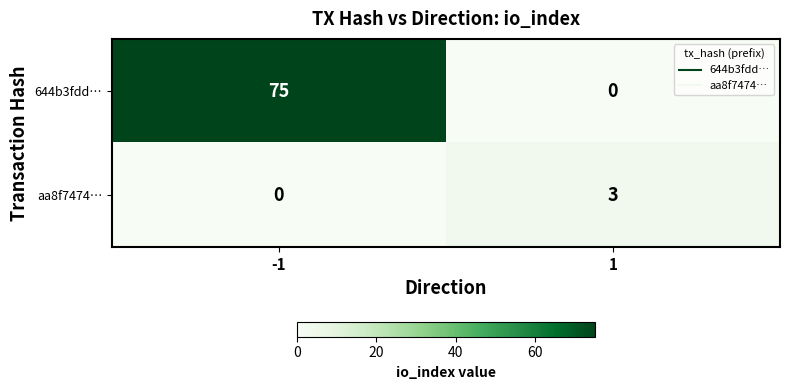

What value does the 644b3fdd… series have at -1?

75